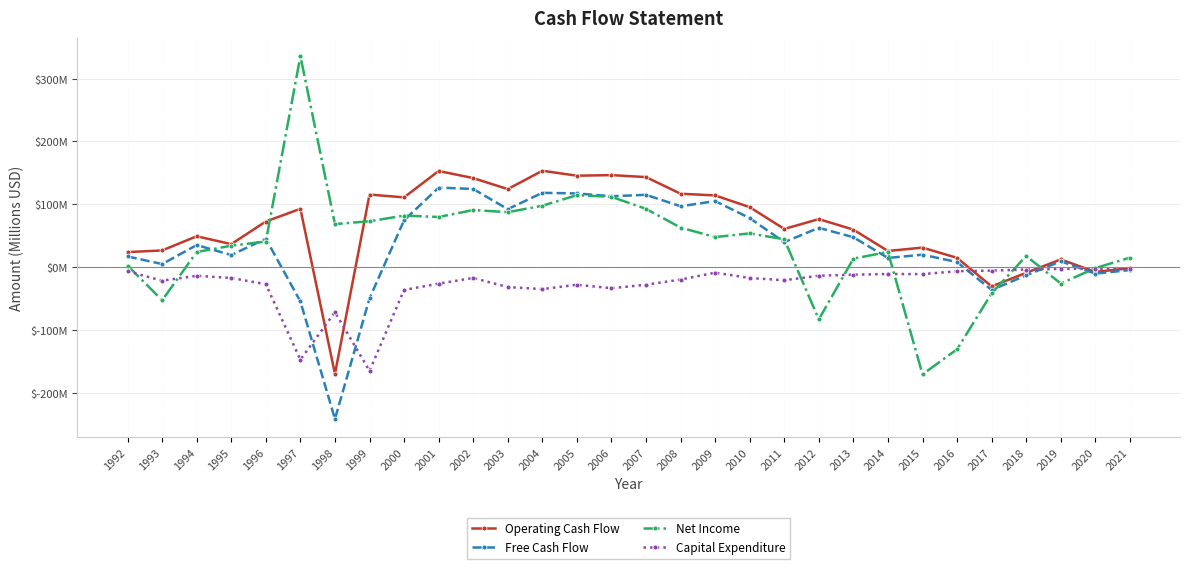

Is it true that Net Income equals 62.7 at 2008?

True